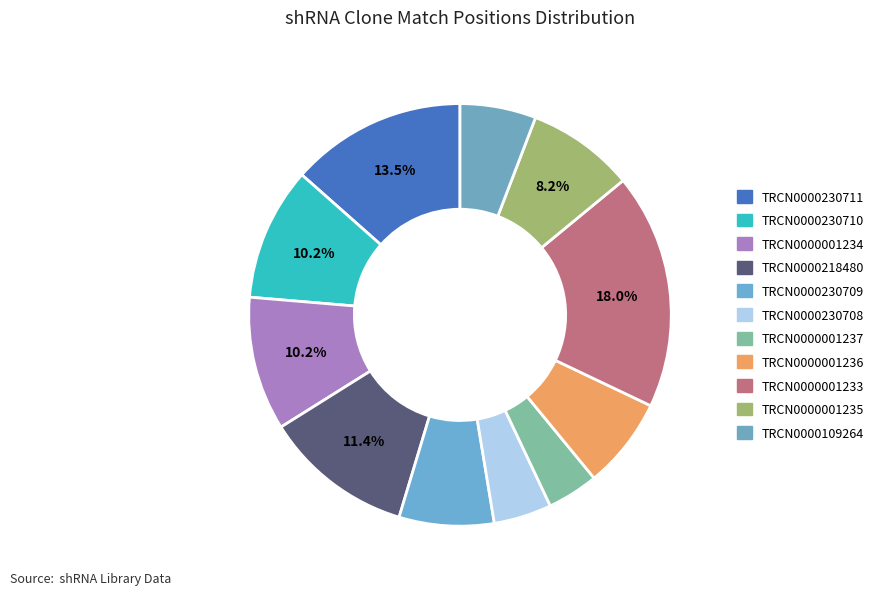

How many slices are in this pie chart?

11